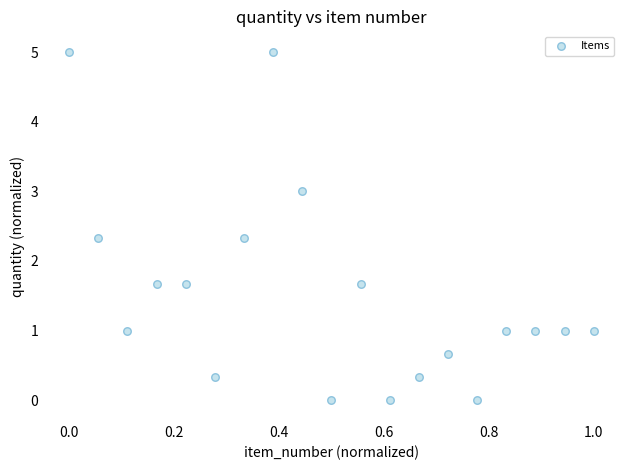

What is the range of X values (max minus min)?

1.0